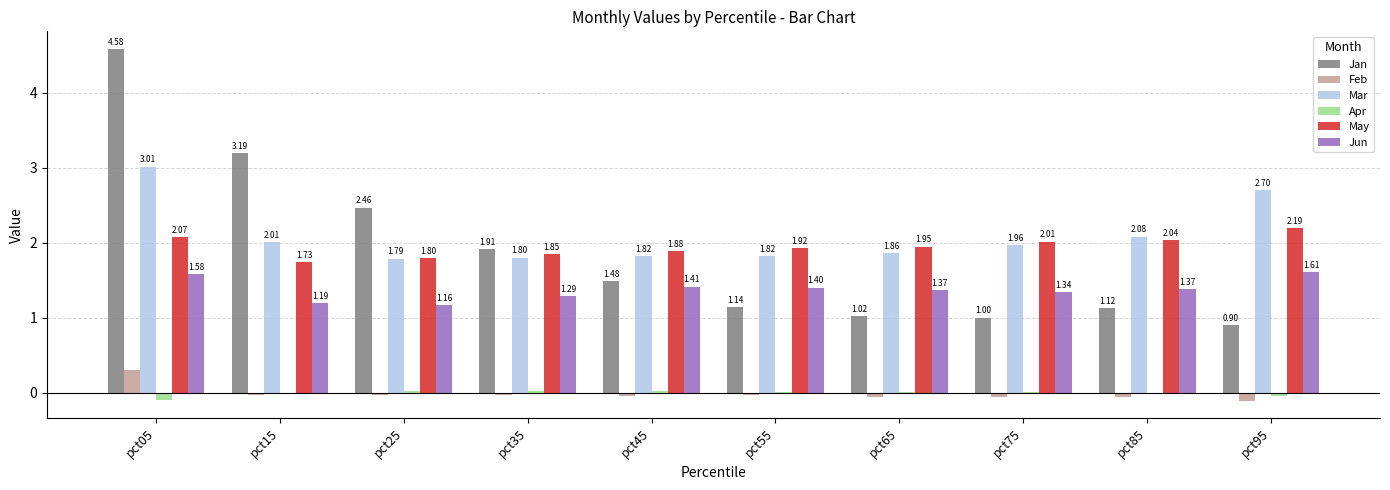

Which series has the largest total across all categories?

Mar